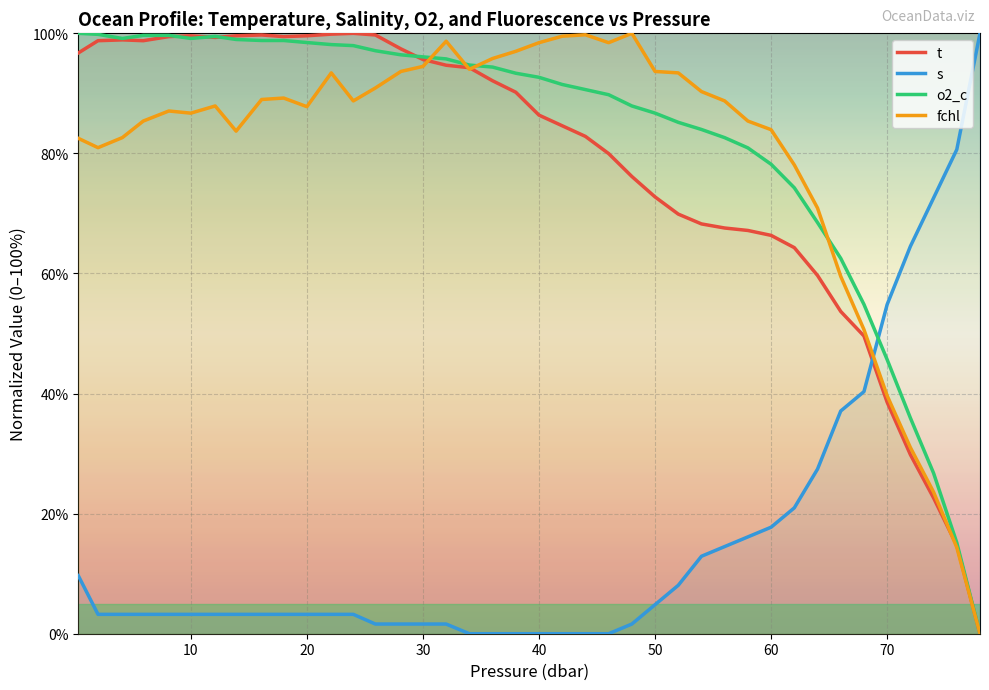

What is the difference between the maximum and minimum values in the t series?

100.0